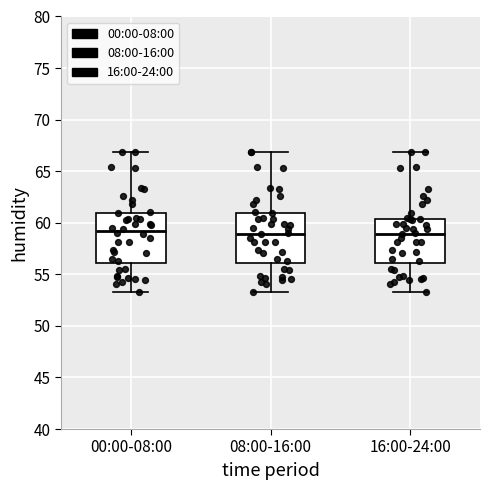

Where is the lower edge of the box for 00:00-08:00 on the y-axis? The values are not printed on the chart, so give them approximately, as read against the axis.

56.0